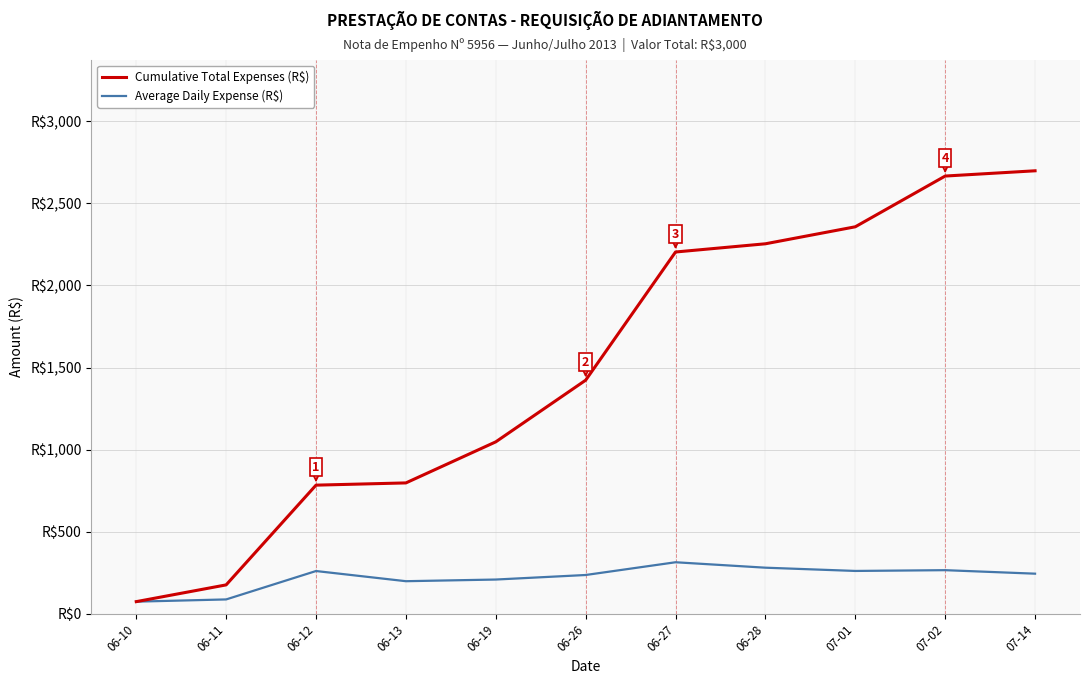

Does the chart display data point markers on the line(s)?

No